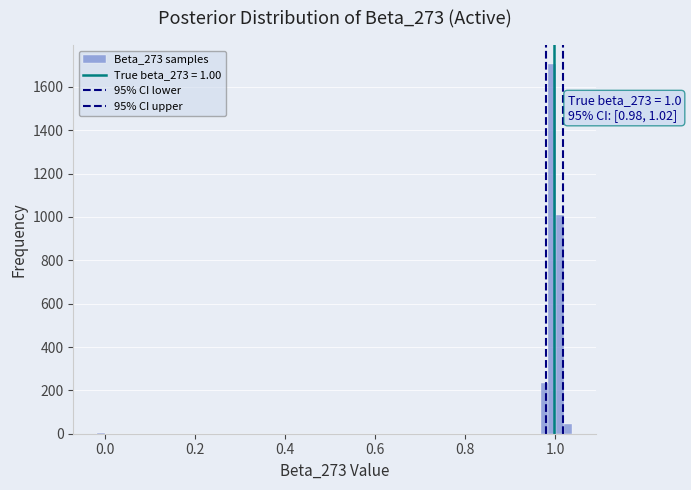

Around what value on the x-axis is the tallest bar? Give the approximate position of its centre, as read against the axis.

1.00